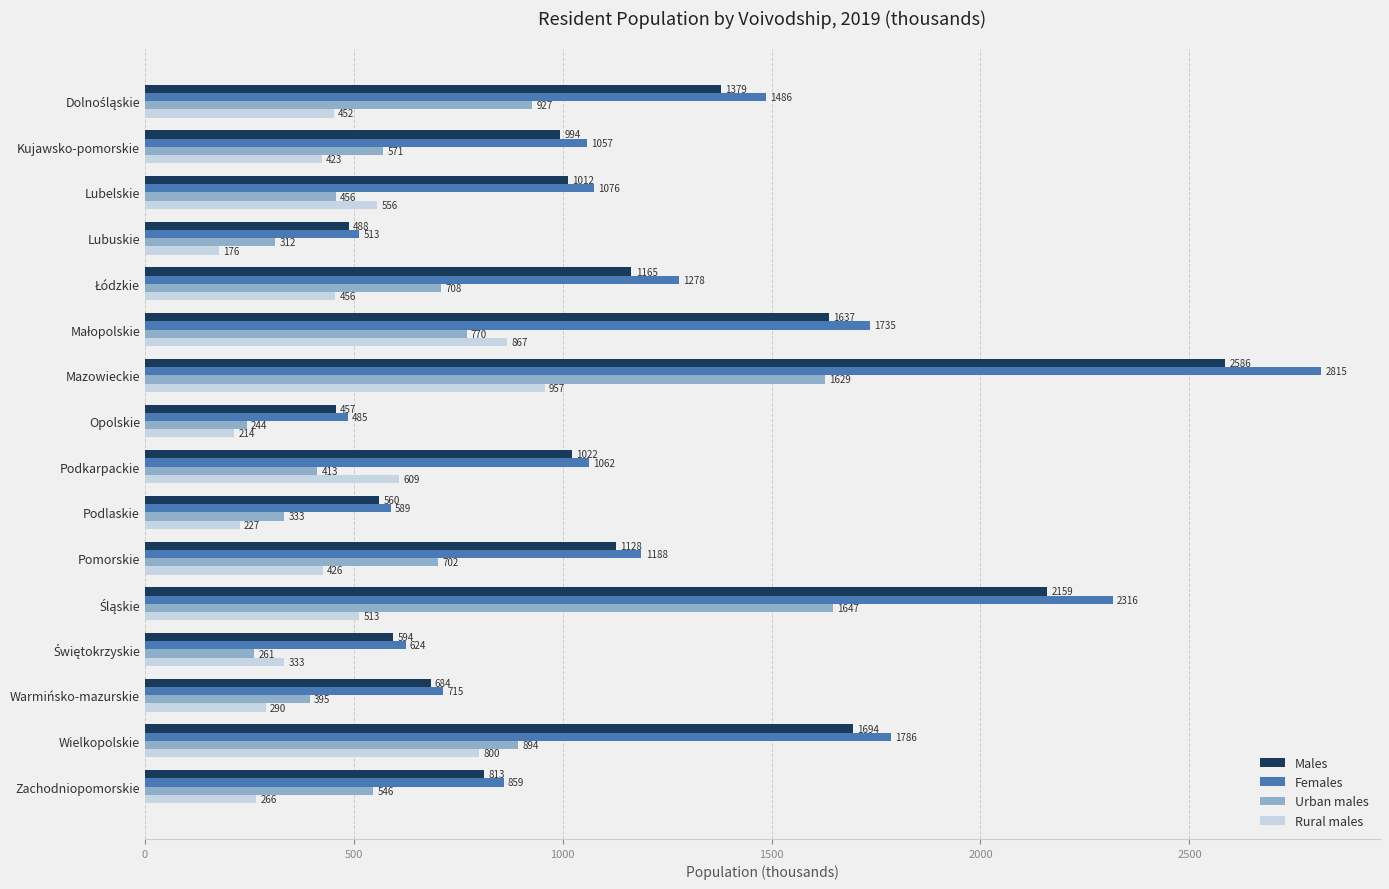

Which series has the largest range (max minus min)?

Females